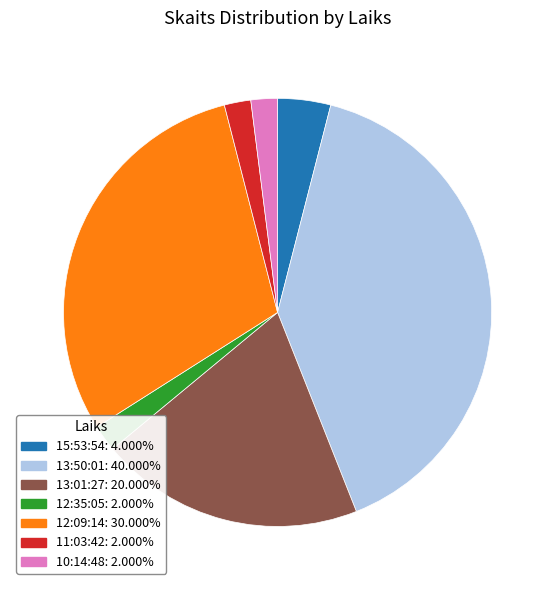

Between 15:53:54 and 12:09:14, which is larger?

12:09:14